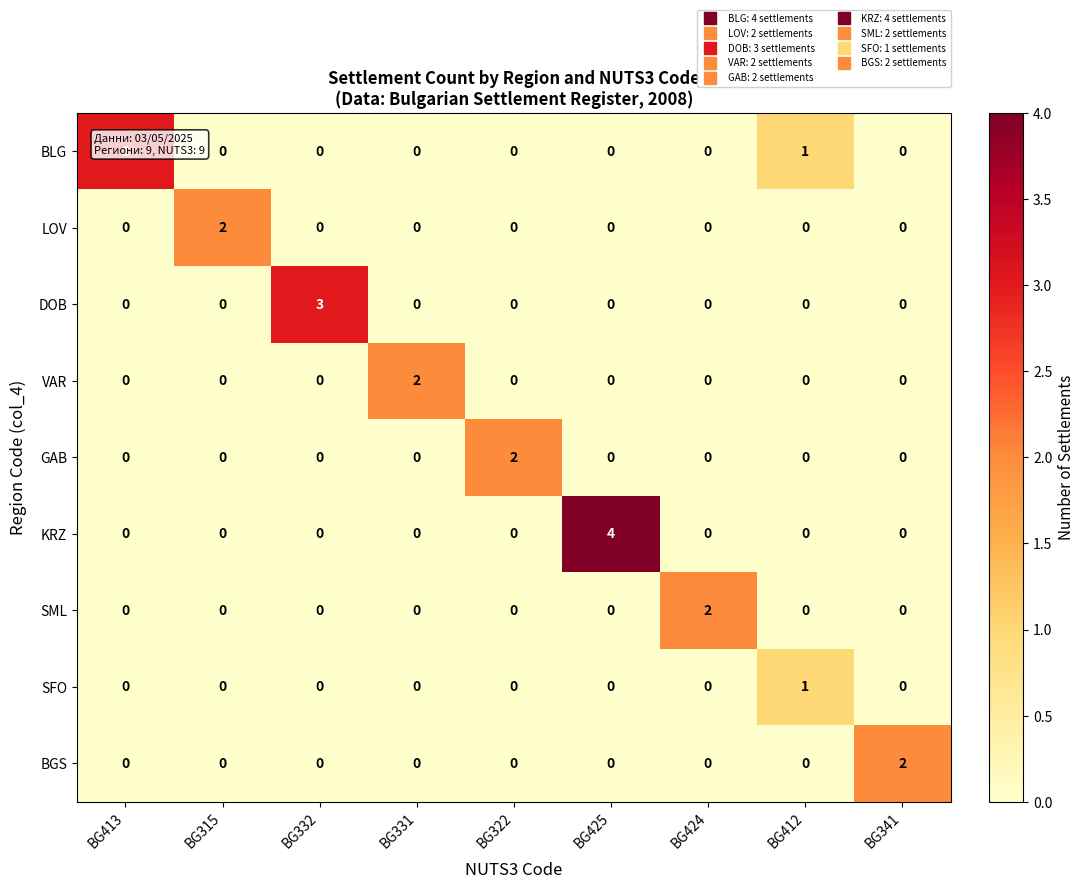

At which label does DOB reach its peak?

BG332